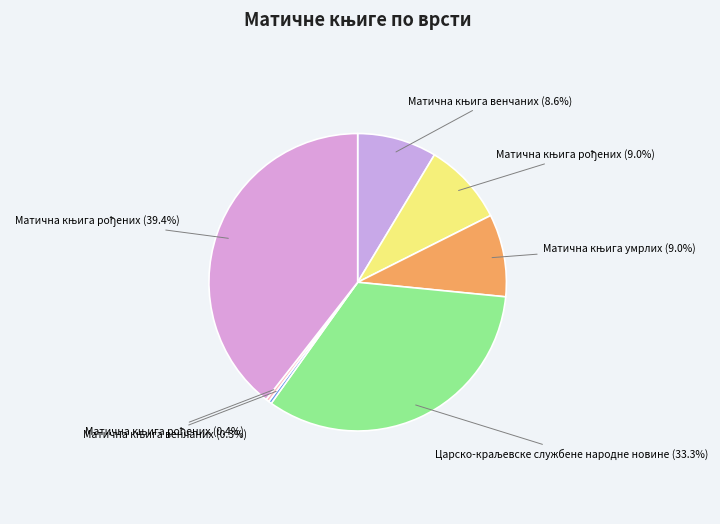

How many segments does this pie chart have?

7